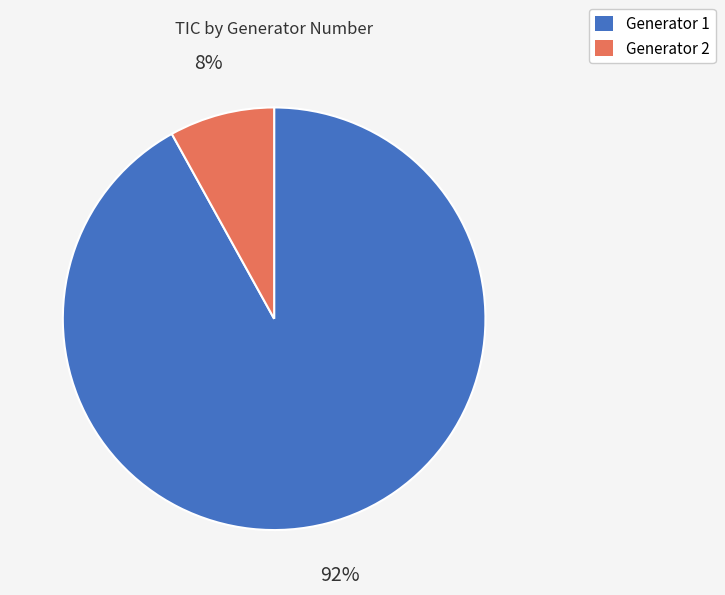

Is there any slice that represents more than half of the pie?

Yes